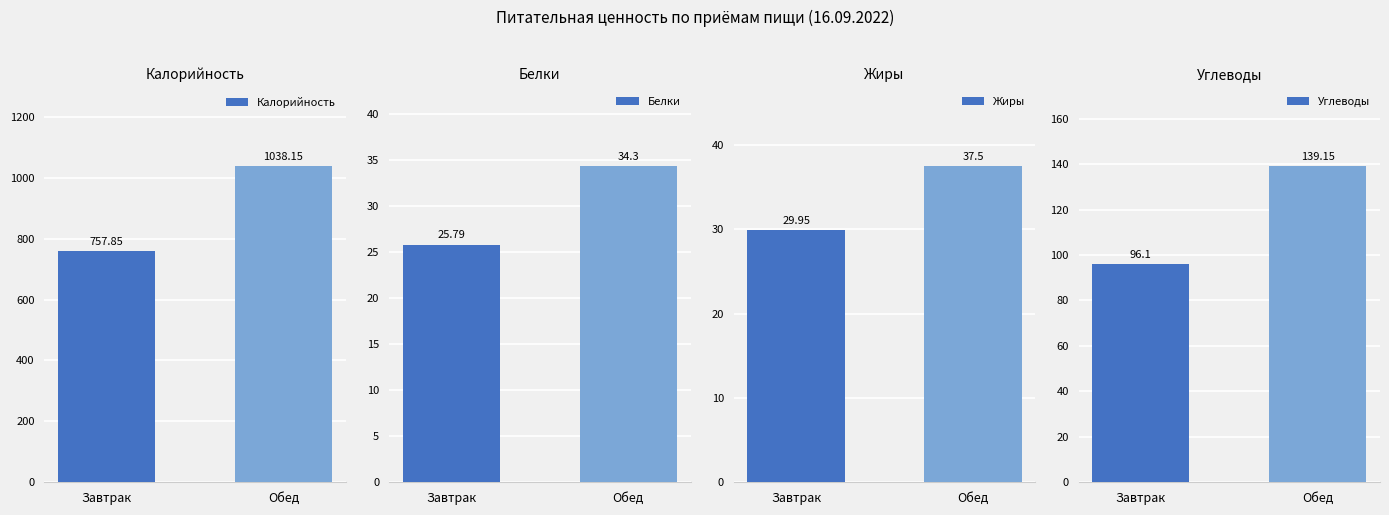

Reading left to right, transcribe all the data shown in this chart.

Калорийность: Завтрак=757.9	Обед=1038.2
Белки: Завтрак=25.8	Обед=34.3
Жиры: Завтрак=29.9	Обед=37.5
Углеводы: Завтрак=96.1	Обед=139.2